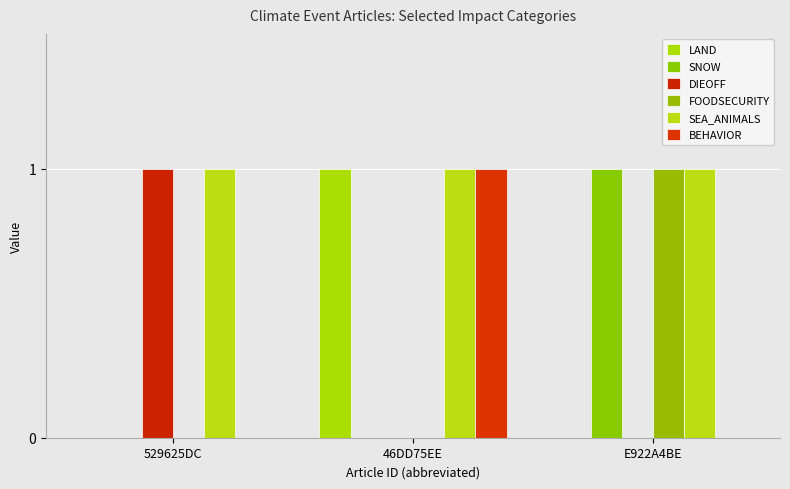

Are the bars horizontal?

No